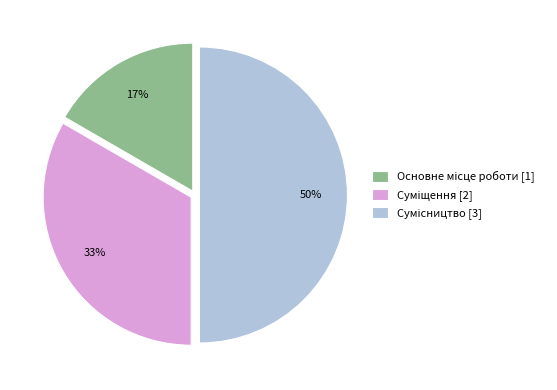

To the nearest percent, what is the difference between the largest and smallest slice percentages?

33%